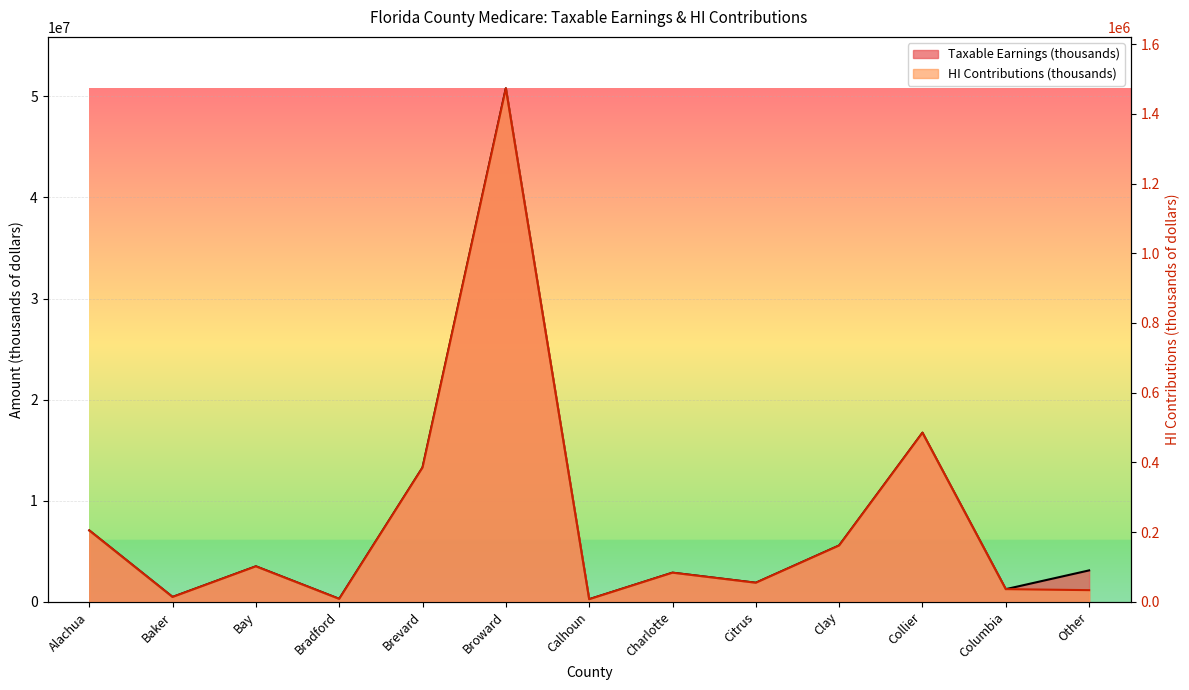

What position from the left is Collier?

11